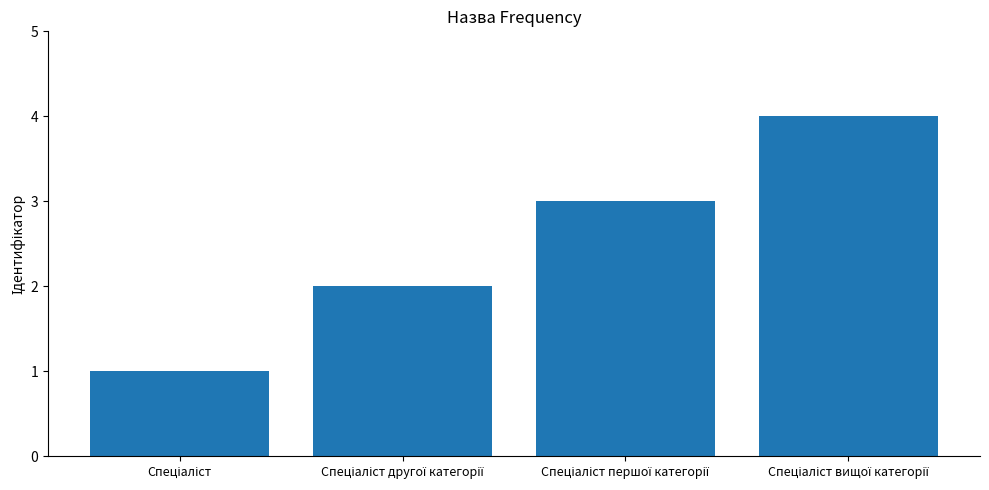

What is the sum of all values?

10